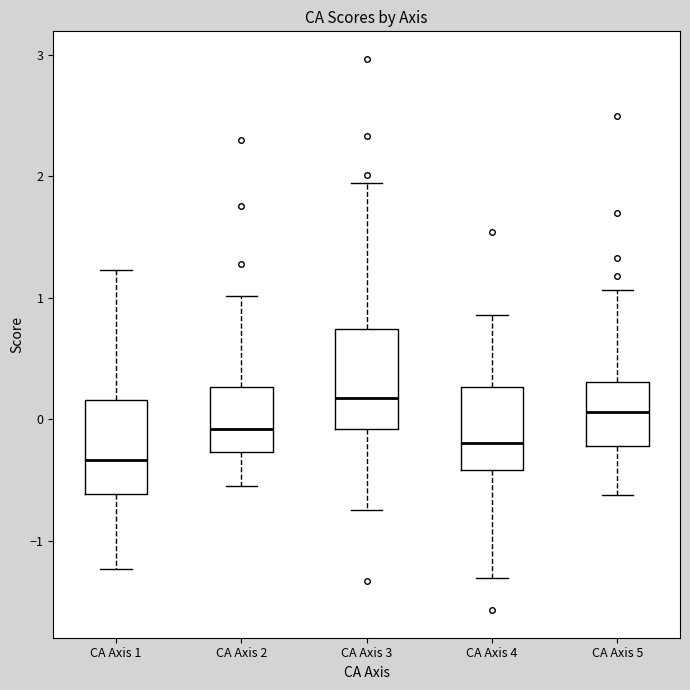

Where is the upper edge of the box for CA Axis 2 on the y-axis? The values are not printed on the chart, so give them approximately, as read against the axis.

0.3